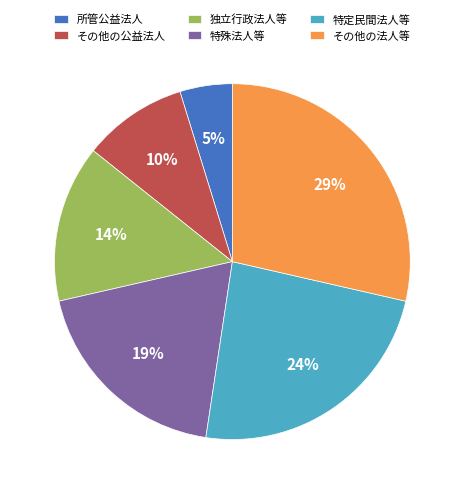

To the nearest percent, what is the difference between the その他の法人等 and 特殊法人等 slice percentages?

10%